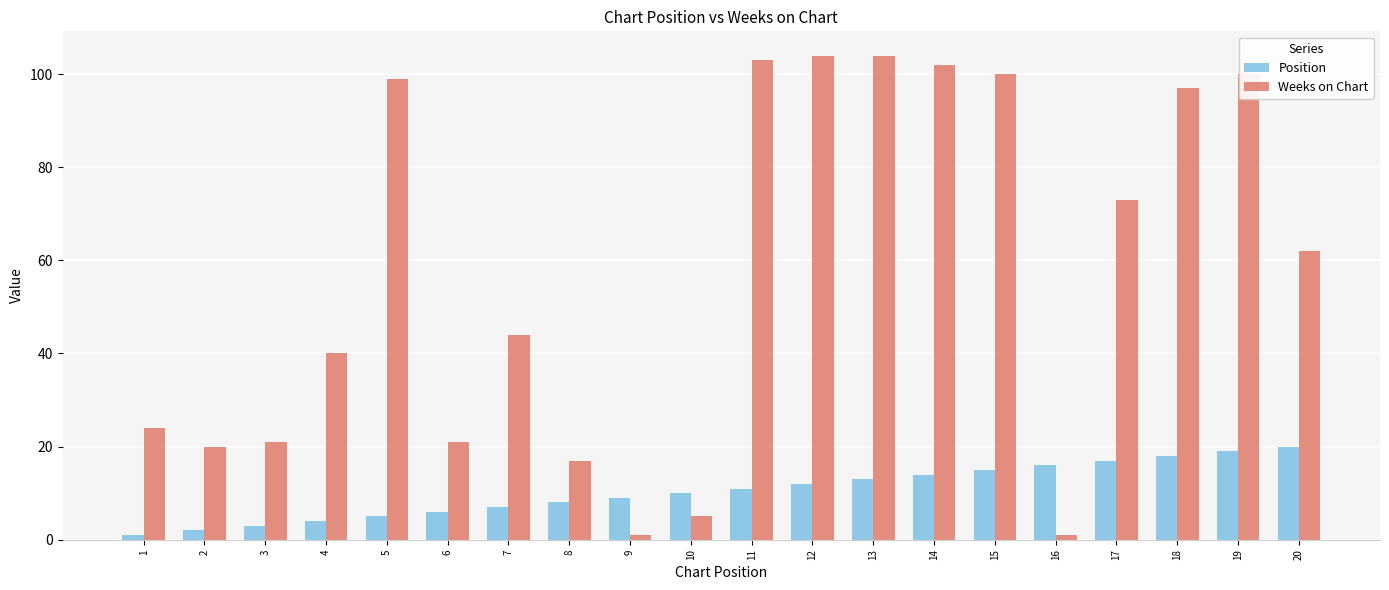

What is the difference between the second highest and second lowest values in the Weeks on Chart series?

103